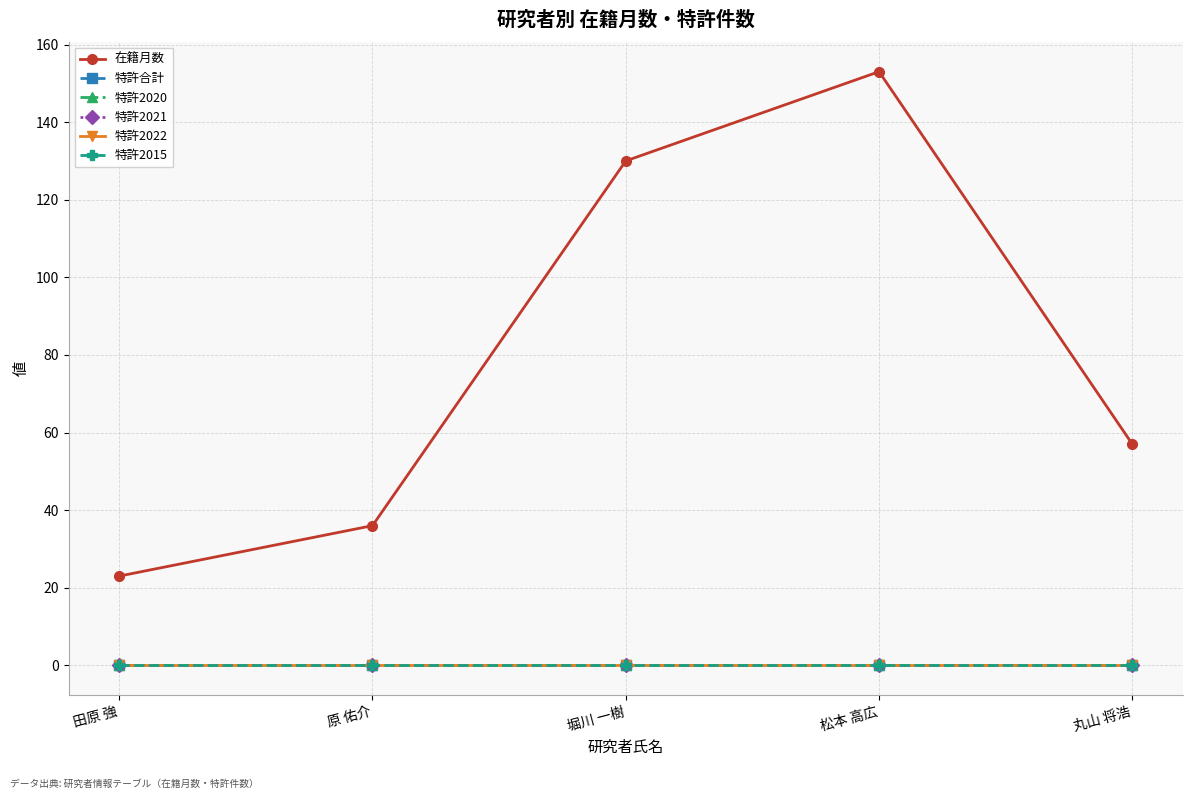

Is this an area chart (filled region under the line)?

No